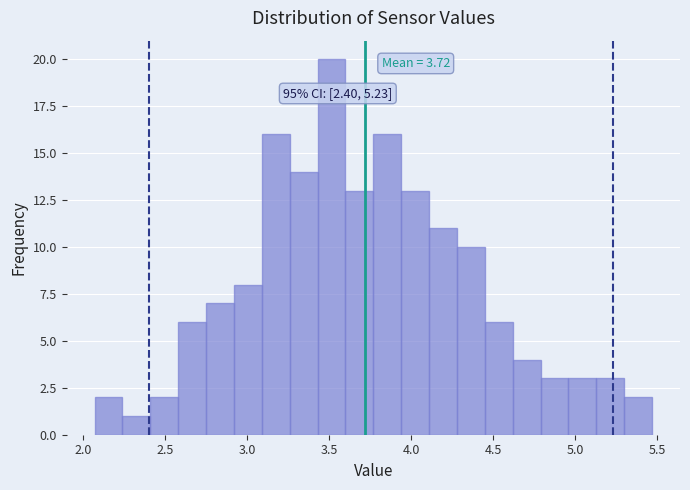

Read against the x-axis, roughly where is the centre of the tallest bar?

3.50